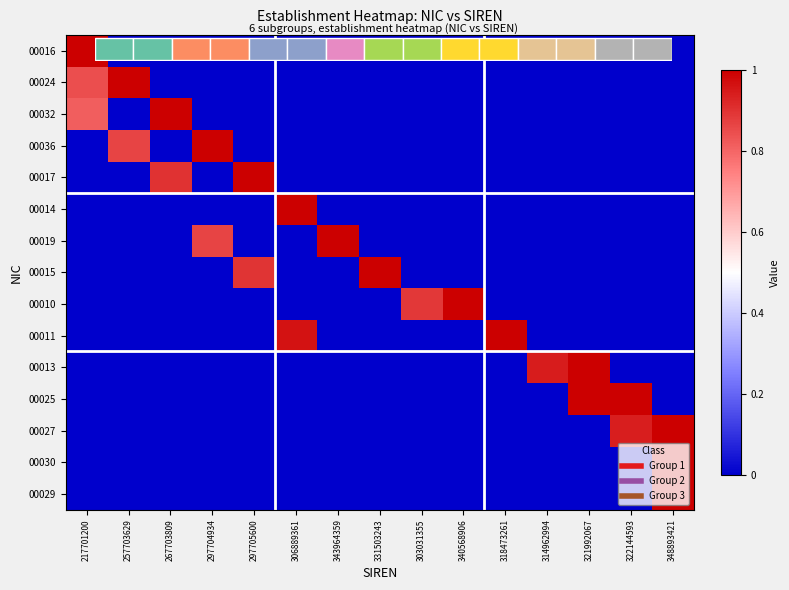

Is the value of 00024 at 306889361 greater than the value of 00029 at 318473261?

No